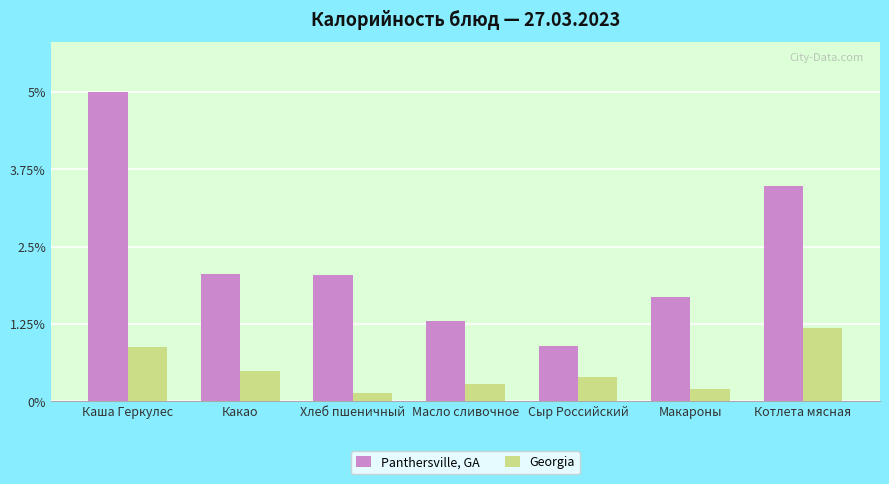

Are the bars horizontal?

No